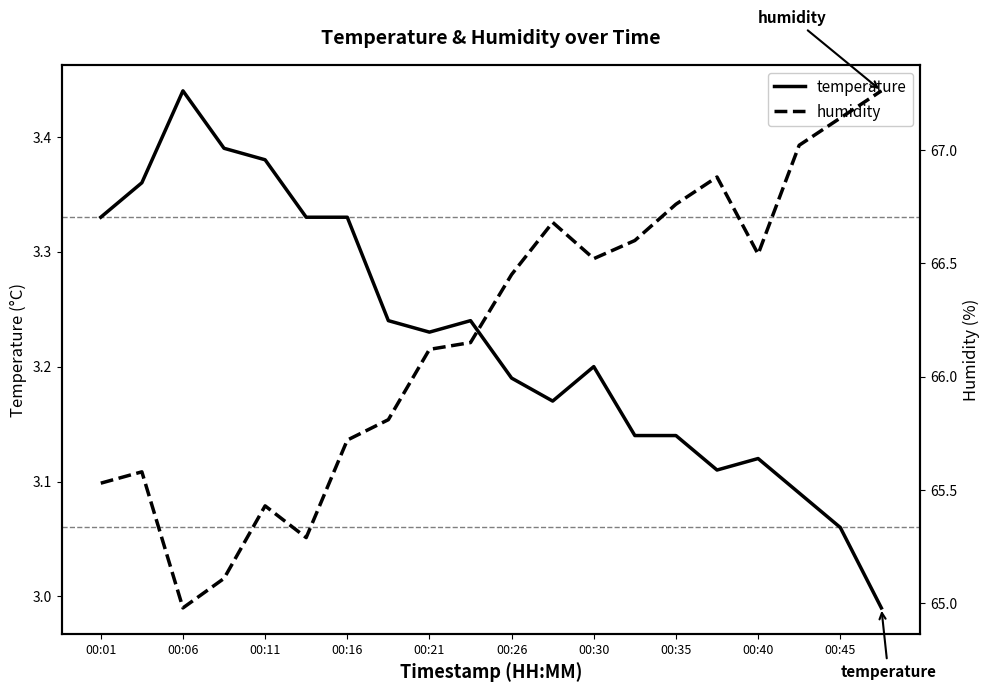

The value of temperature at 00:21 is 5.3. True or false?

False